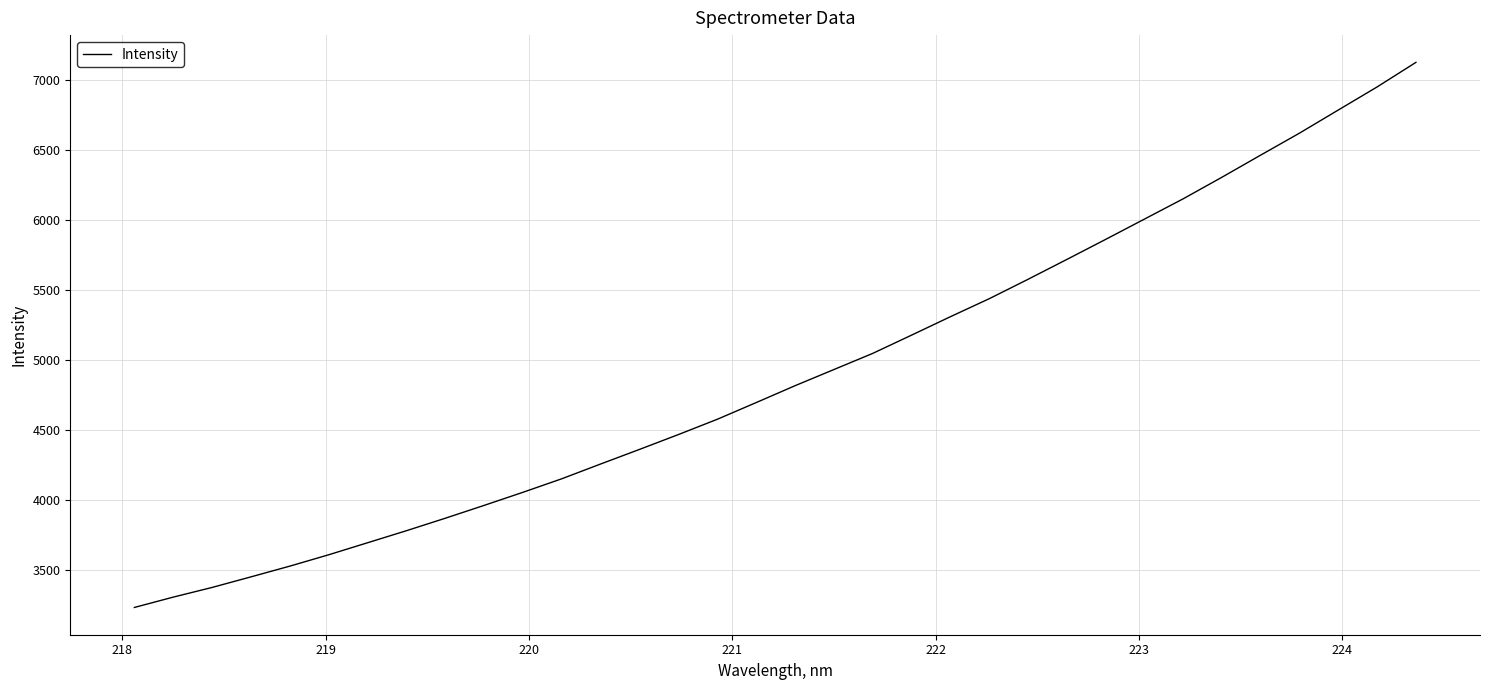

What is the maximum value shown in the chart?

7126.4